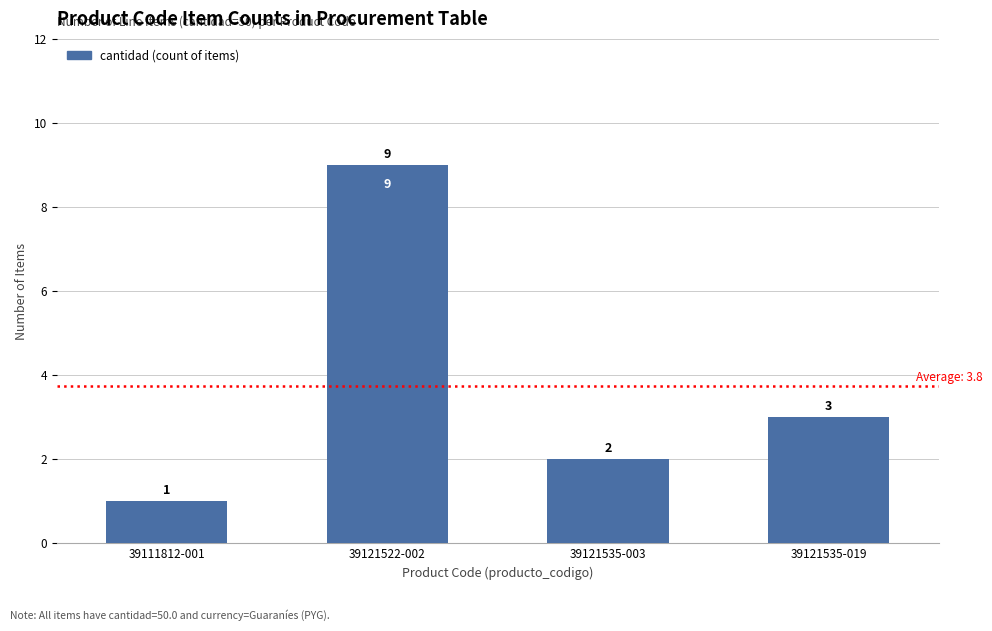

What is the greatest value displayed?

9